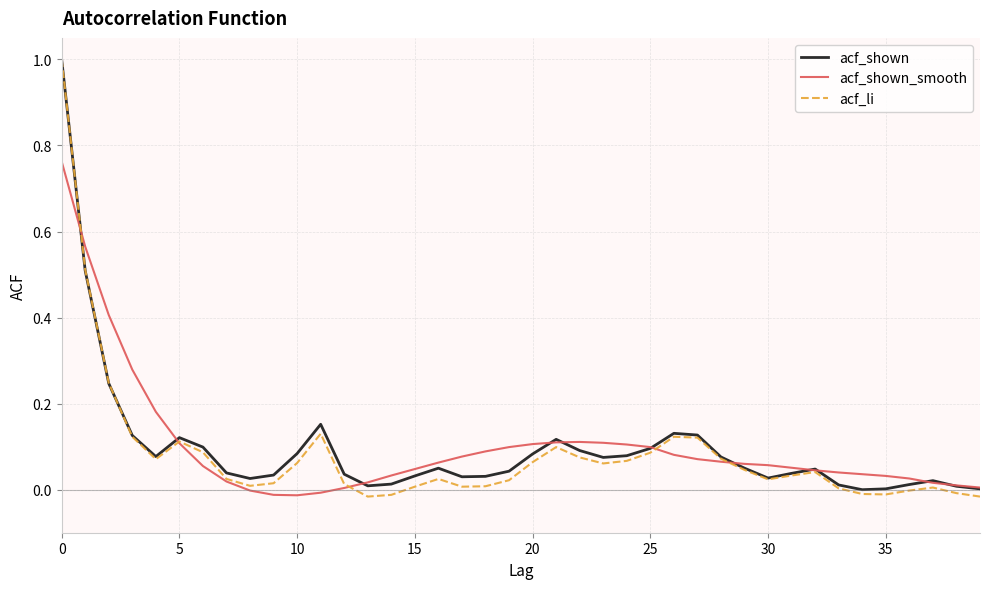

Which series has the largest range (max minus min)?

acf_li